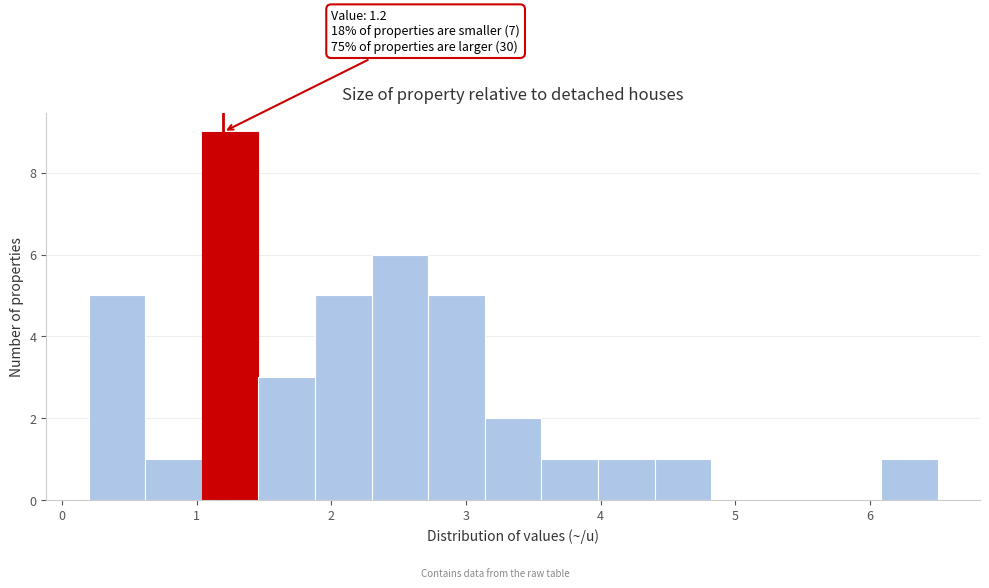

Which range on the x-axis has the tallest bar?

1.04 to 1.46